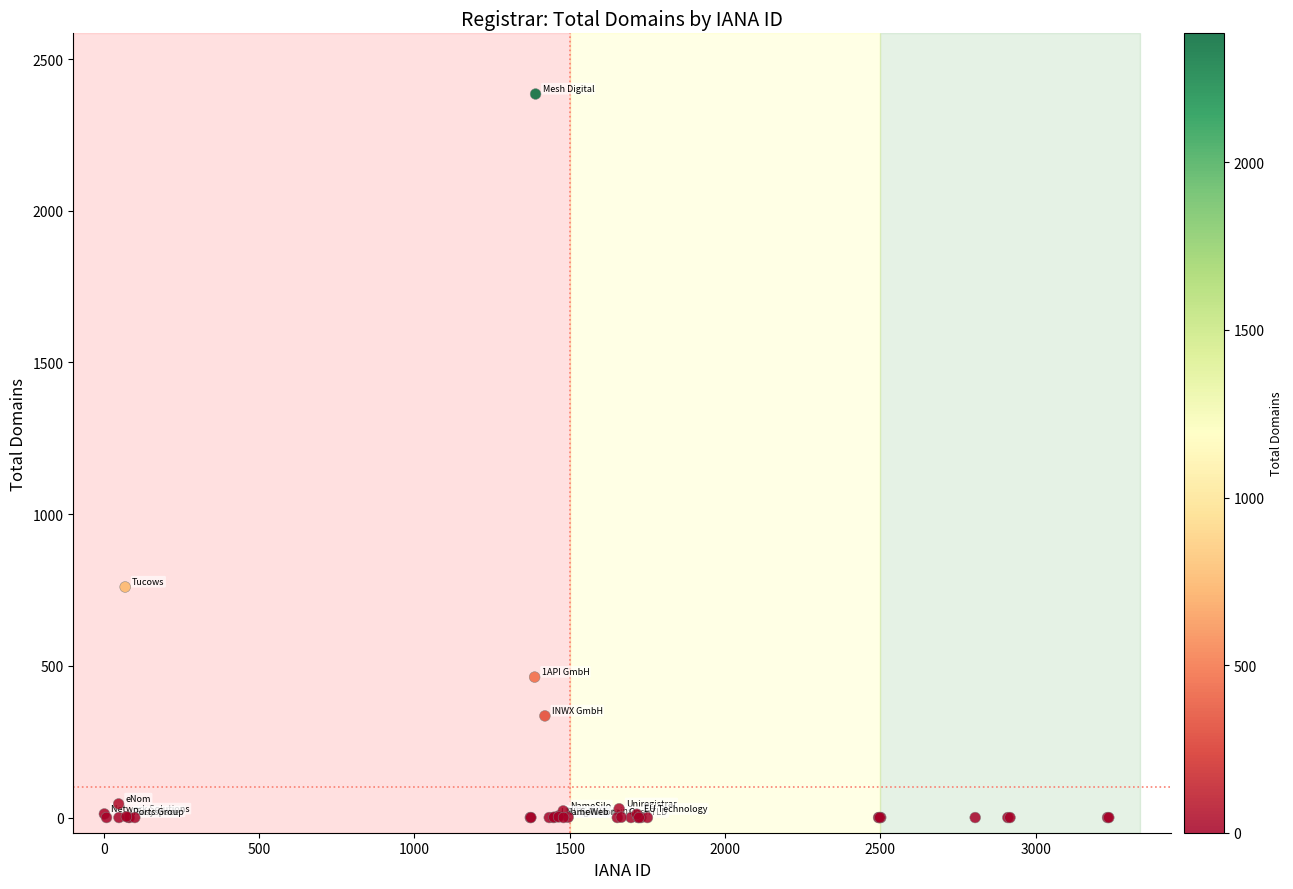

What Y value in the scatter plot is closest to 1192?

760